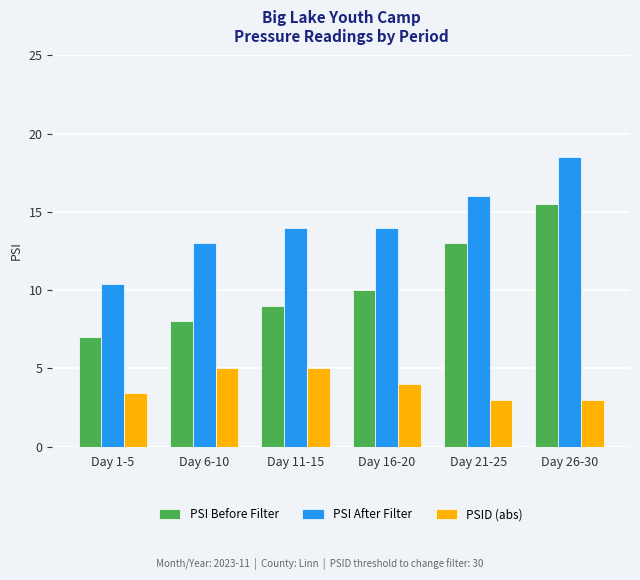

What is the sum of all PSI Before Filter values?

62.5